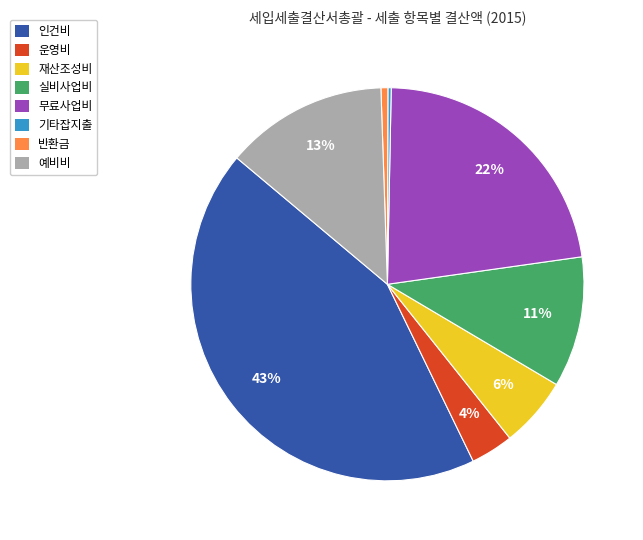

Does 실비사업비 represent more than half of the total?

No